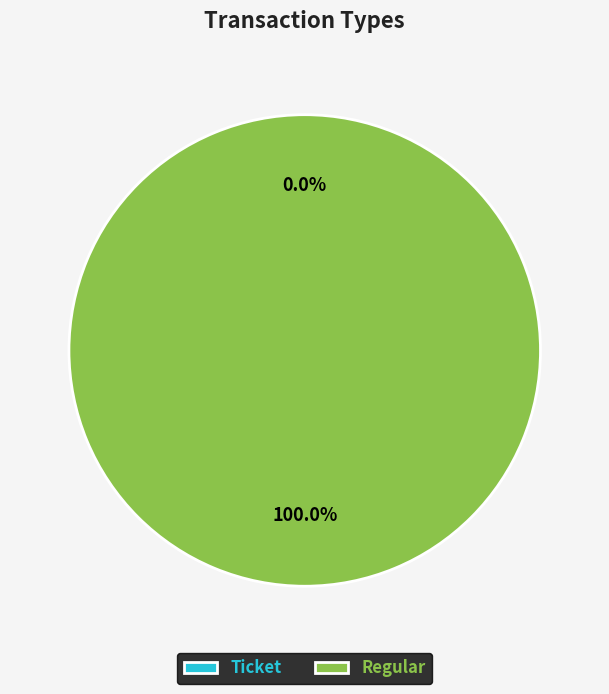

Combined, what portion of the pie is Ticket and Regular?

100.0%